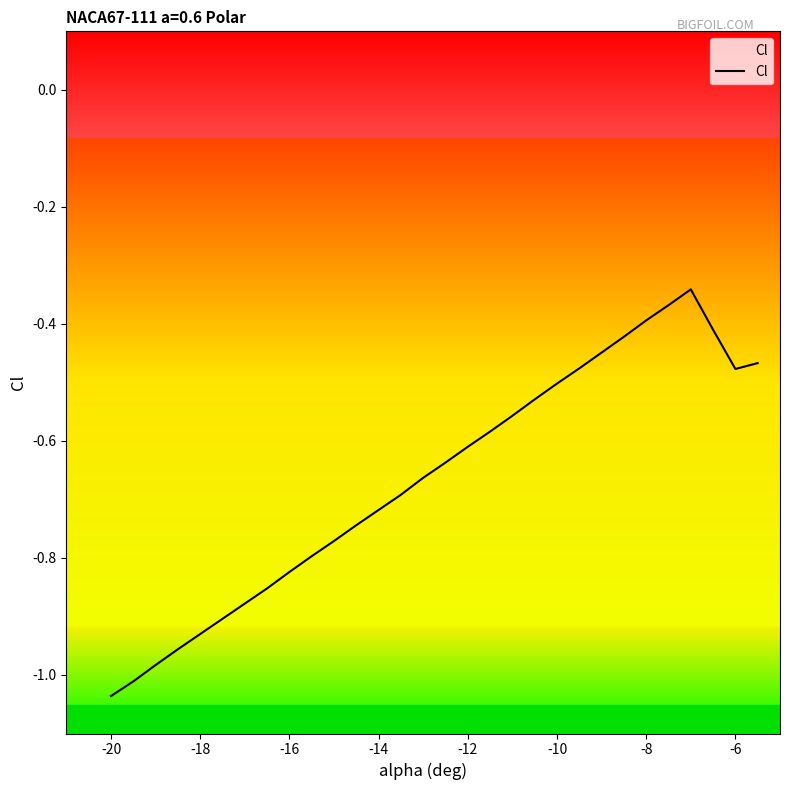

The Cl series shows -0.4 at -8. True or false?

True